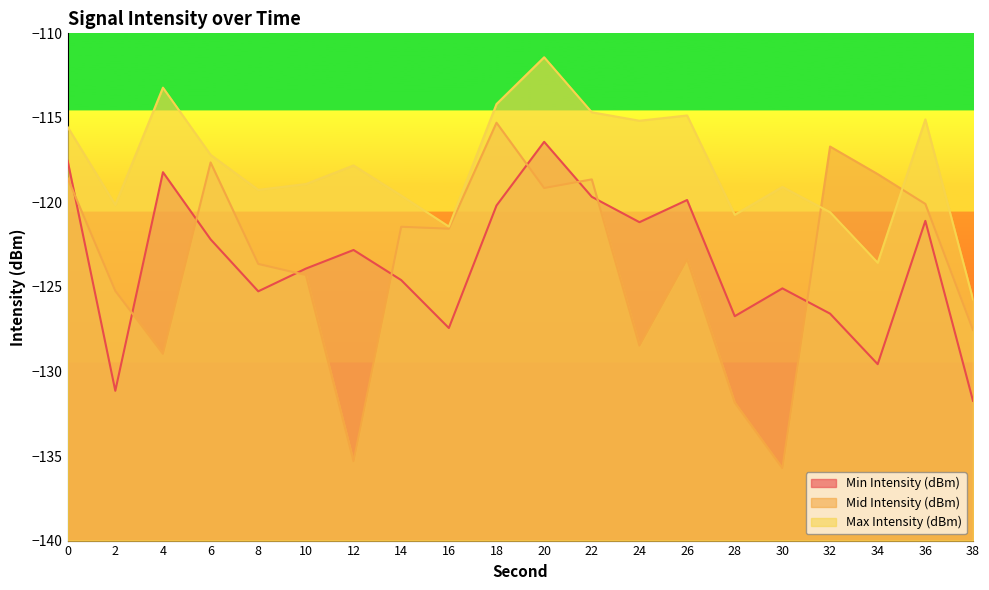

The Max Intensity (dBm) series shows -120.7 at 28. True or false?

True